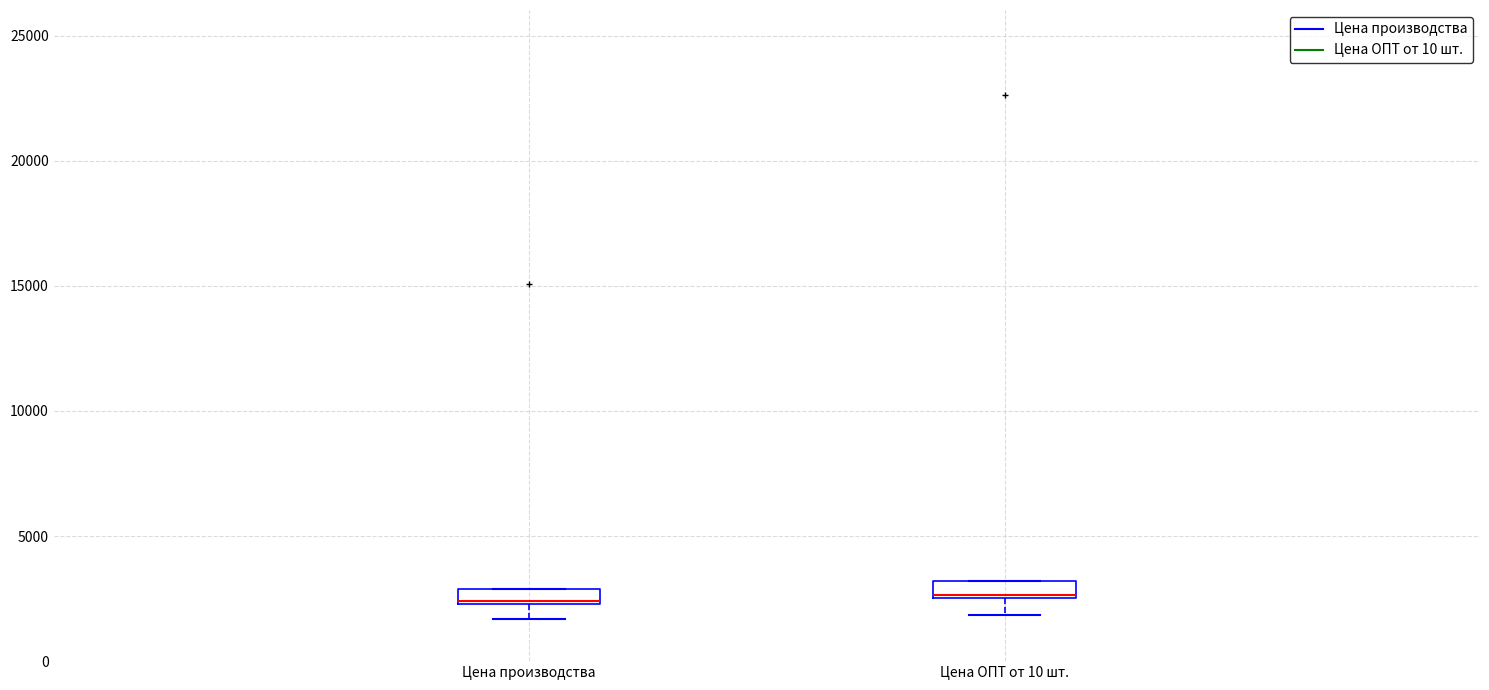

Where does the lower whisker of the box for Цена ОПТ от 10 шт. end on the y-axis? The values are not printed on the chart, so give them approximately, as read against the axis.

2000